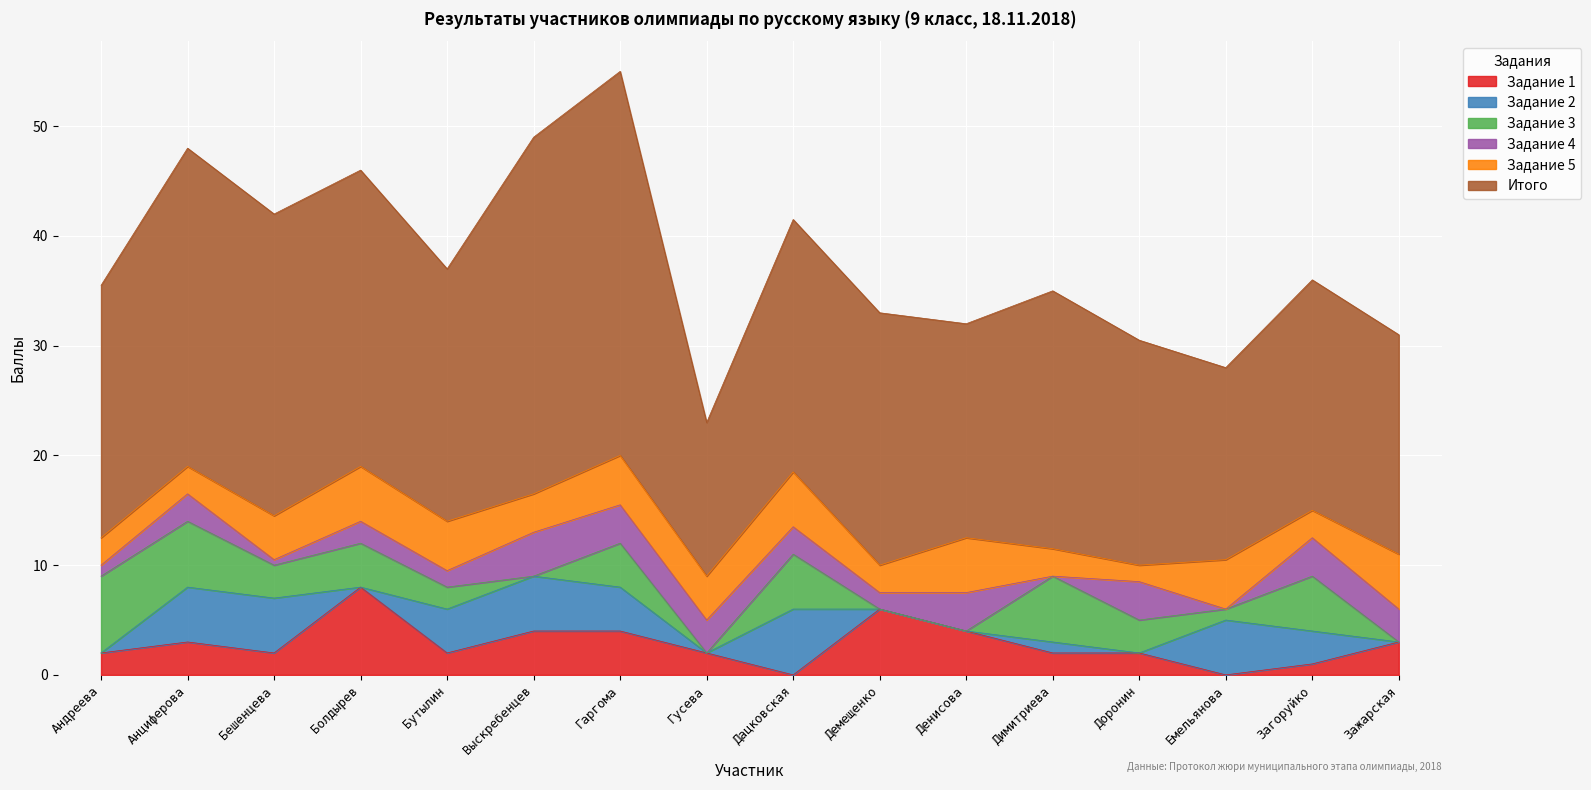

How many interior local peaks does the Задание 4 series have?

6